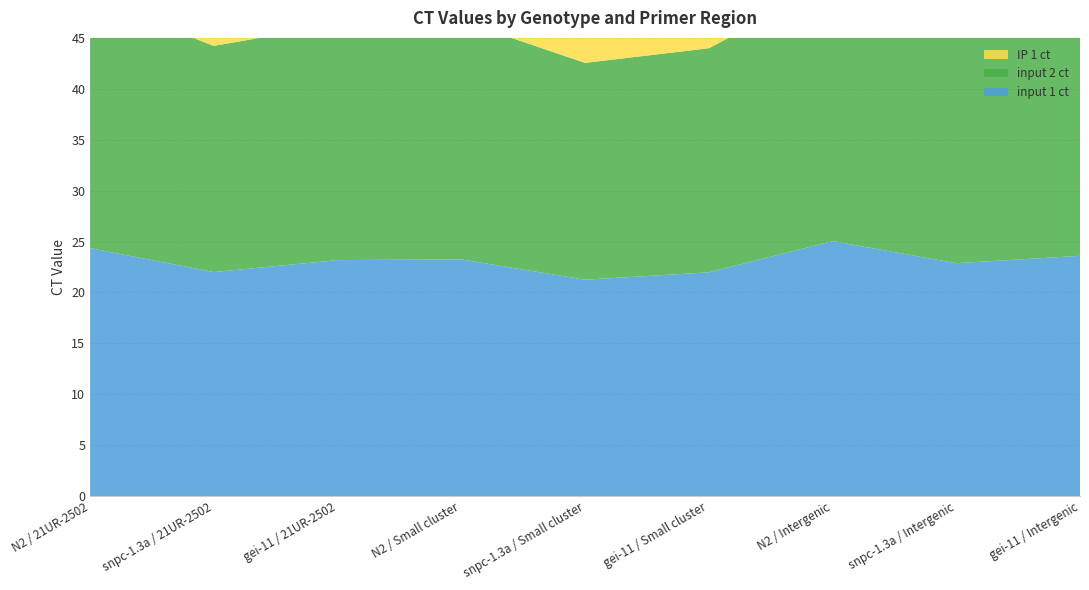

Reading right to left, list all the values displayed in this chart.

input 1 ct: gei-11 / Intergenic=23.6	snpc-1.3a / Intergenic=22.9	N2 / Intergenic=25.0	gei-11 / Small cluster=22.0	snpc-1.3a / Small cluster=21.3	N2 / Small cluster=23.2	gei-11 / 21UR-2502=23.2	snpc-1.3a / 21UR-2502=22.0	N2 / 21UR-2502=24.3
input 2 ct: gei-11 / Intergenic=23.6	snpc-1.3a / Intergenic=22.9	N2 / Intergenic=25.3	gei-11 / Small cluster=22.0	snpc-1.3a / Small cluster=21.3	N2 / Small cluster=23.4	gei-11 / 21UR-2502=23.2	snpc-1.3a / 21UR-2502=22.2	N2 / 21UR-2502=24.6
IP 1 ct: gei-11 / Intergenic=36.5	snpc-1.3a / Intergenic=34.3	N2 / Intergenic=38.2	gei-11 / Small cluster=33.3	snpc-1.3a / Small cluster=29.2	N2 / Small cluster=34.8	gei-11 / 21UR-2502=35.3	snpc-1.3a / 21UR-2502=29.1	N2 / 21UR-2502=37.7